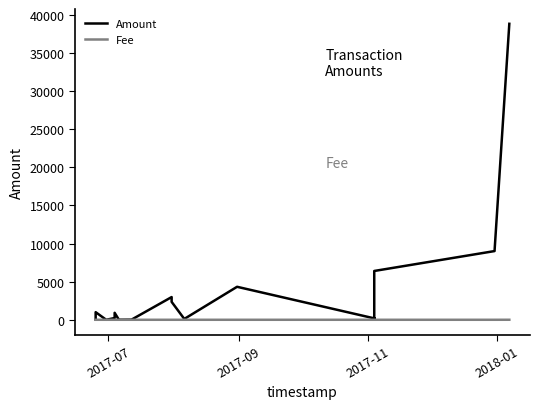

What is the difference between the maximum and minimum values in the Amount series?

38844